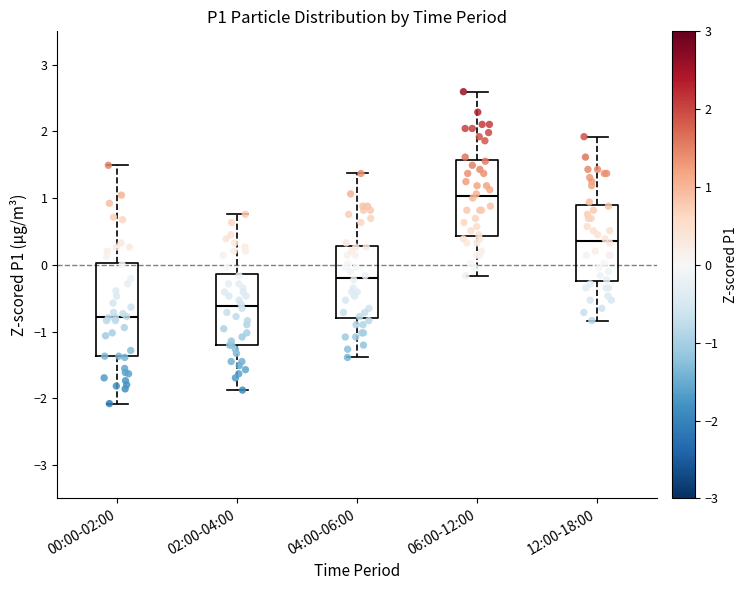

Which box is the tallest, from its lower edge to its upper edge?

00:00-02:00